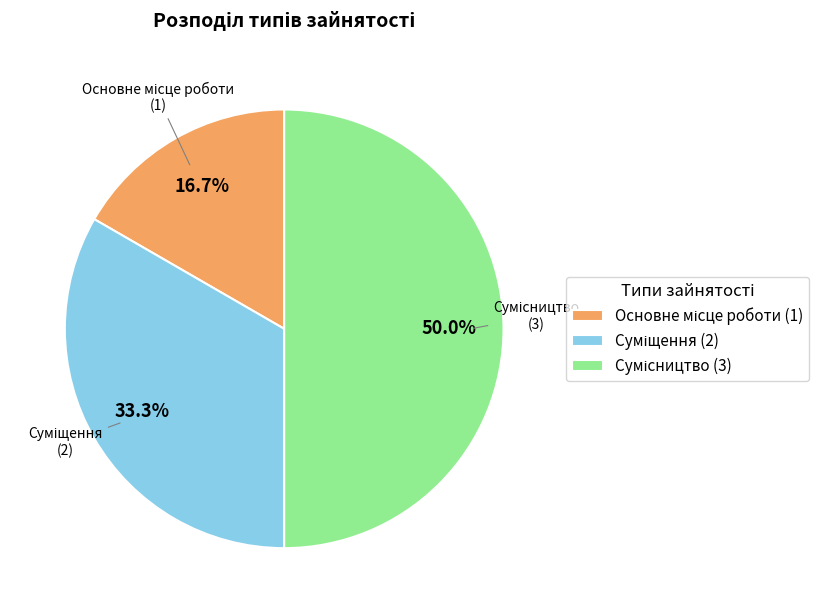

To the nearest percent, what is the average slice percentage?

33%